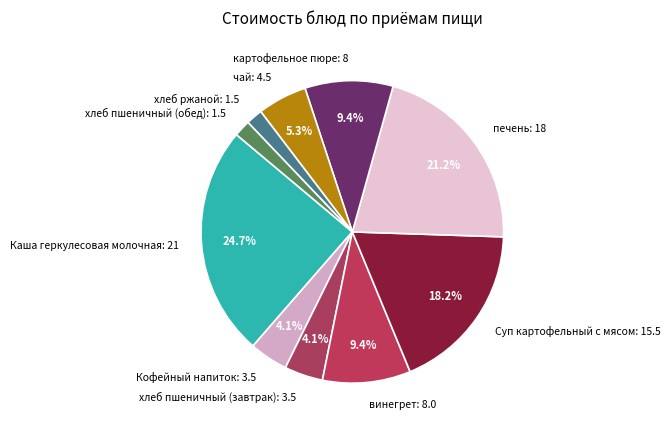

To the nearest percent, what is the average slice percentage?

10%